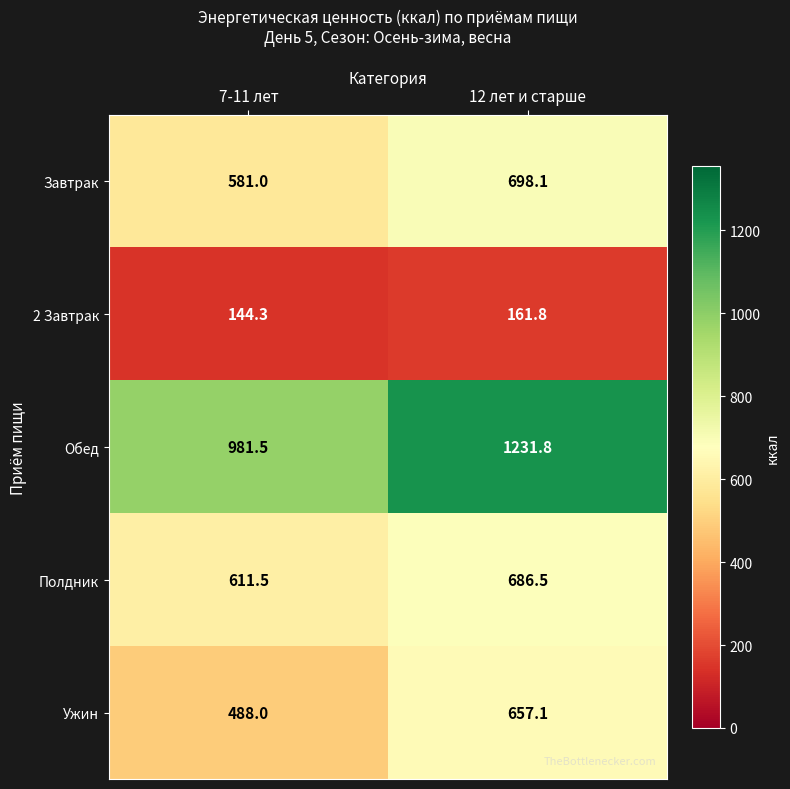

At which label is Полдник closest to 649?

7-11 лет